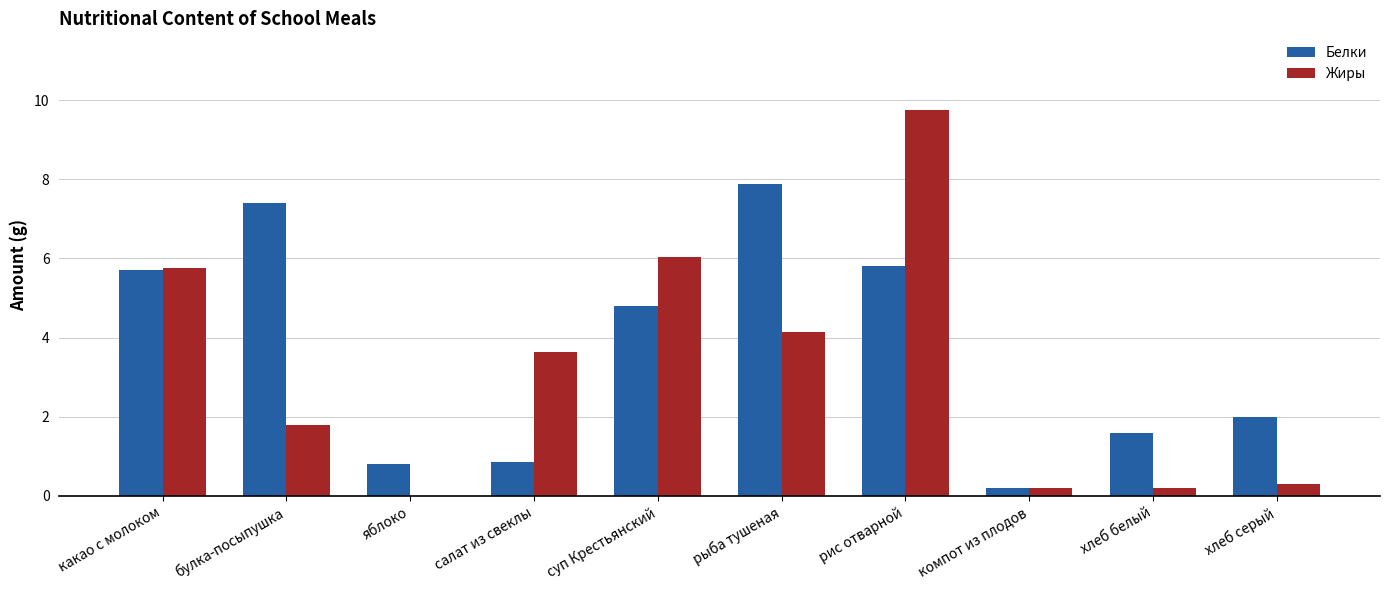

What value does the Белки series have at какао с молоком?

5.7